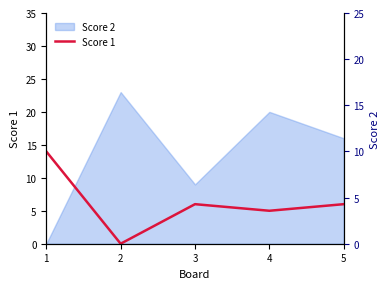

Which label corresponds to the largest value in the chart?

1